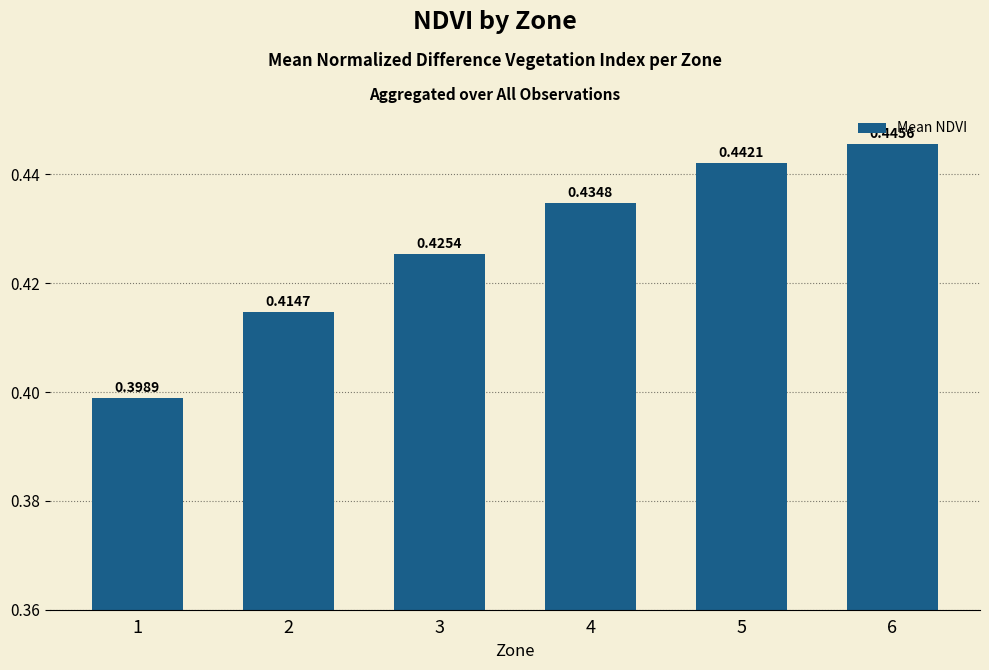

Which has a higher value, 4 or 2?

4